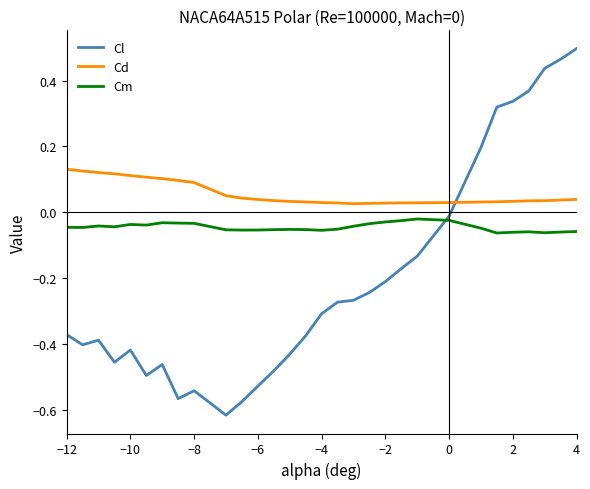

Which series has the largest total across all categories?

Cd